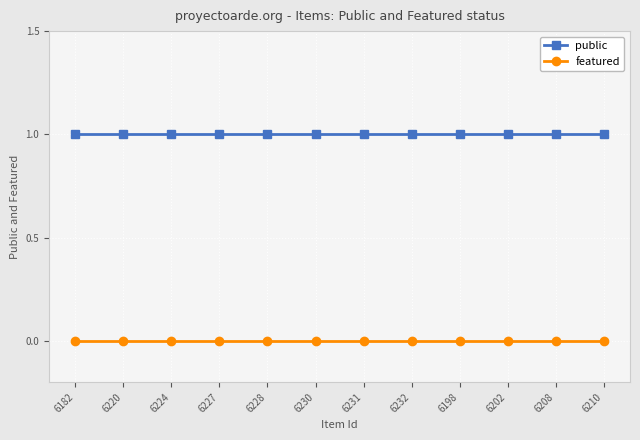

What is the label of the 4th point from the right?

6198